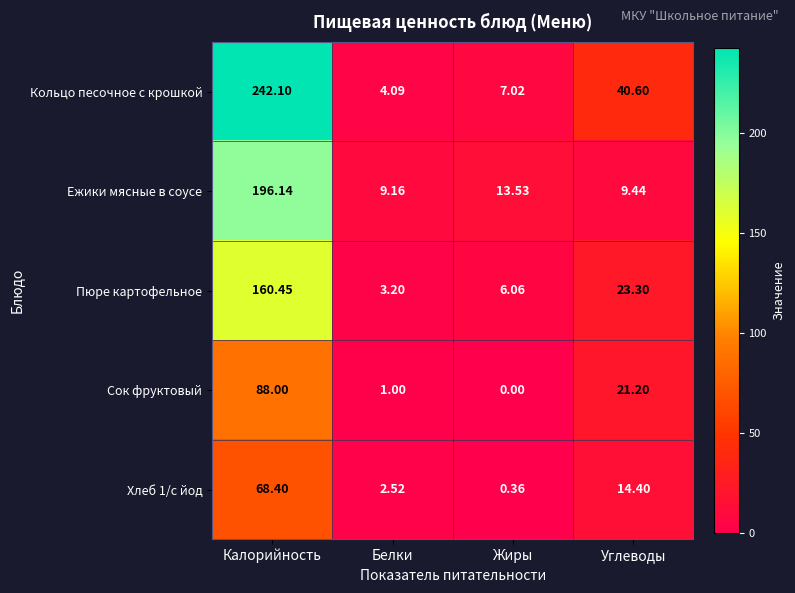

Rank the series at Жиры from highest to lowest value.

Ежики мясные в соусе, Кольцо песочное с крошкой, Пюре картофельное, Хлеб 1/с йод, Сок фруктовый